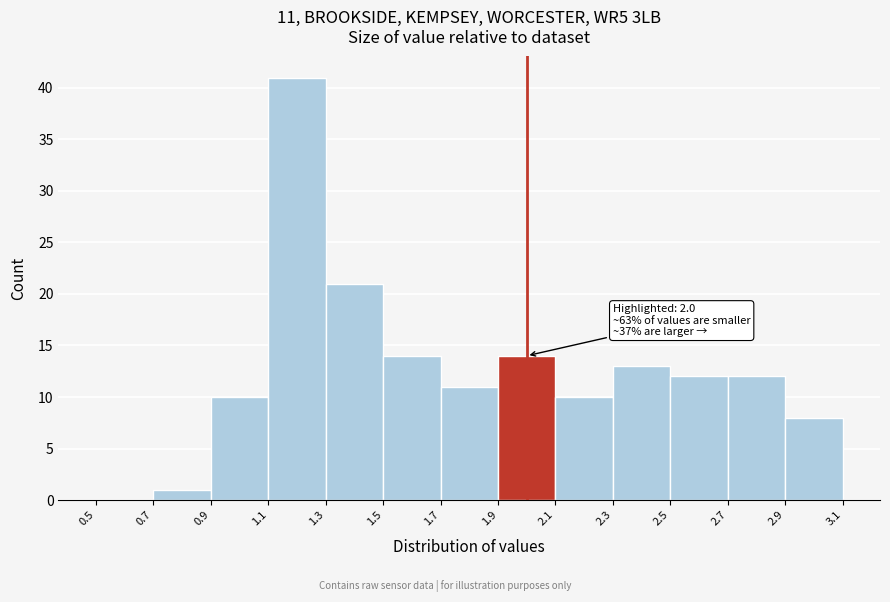

Over which range of the x-axis is the bar tallest?

1.1 to 1.3